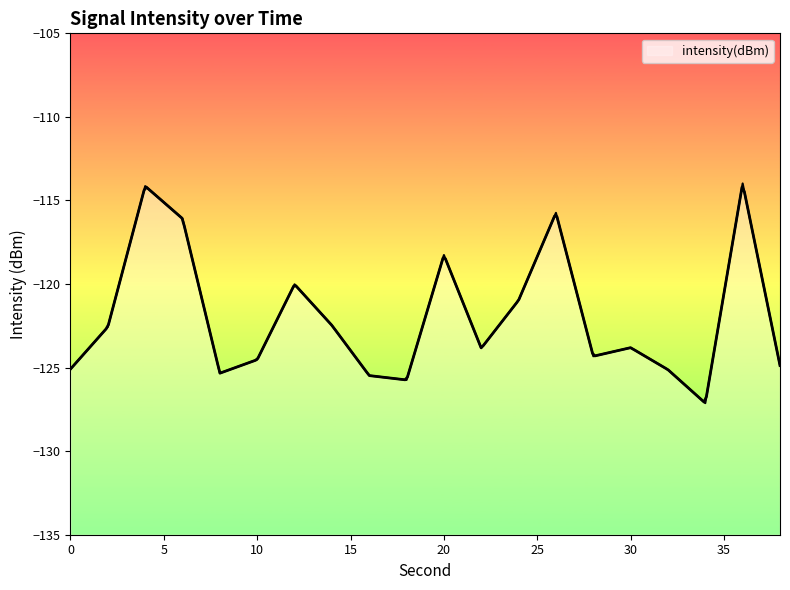

How many lines are shown in the chart?

1